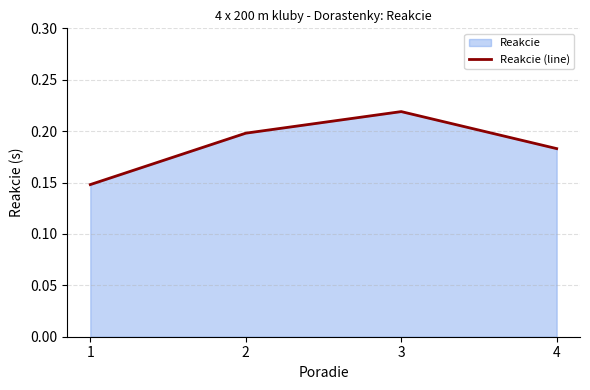

What is the value of the 3rd point from the left?

0.2